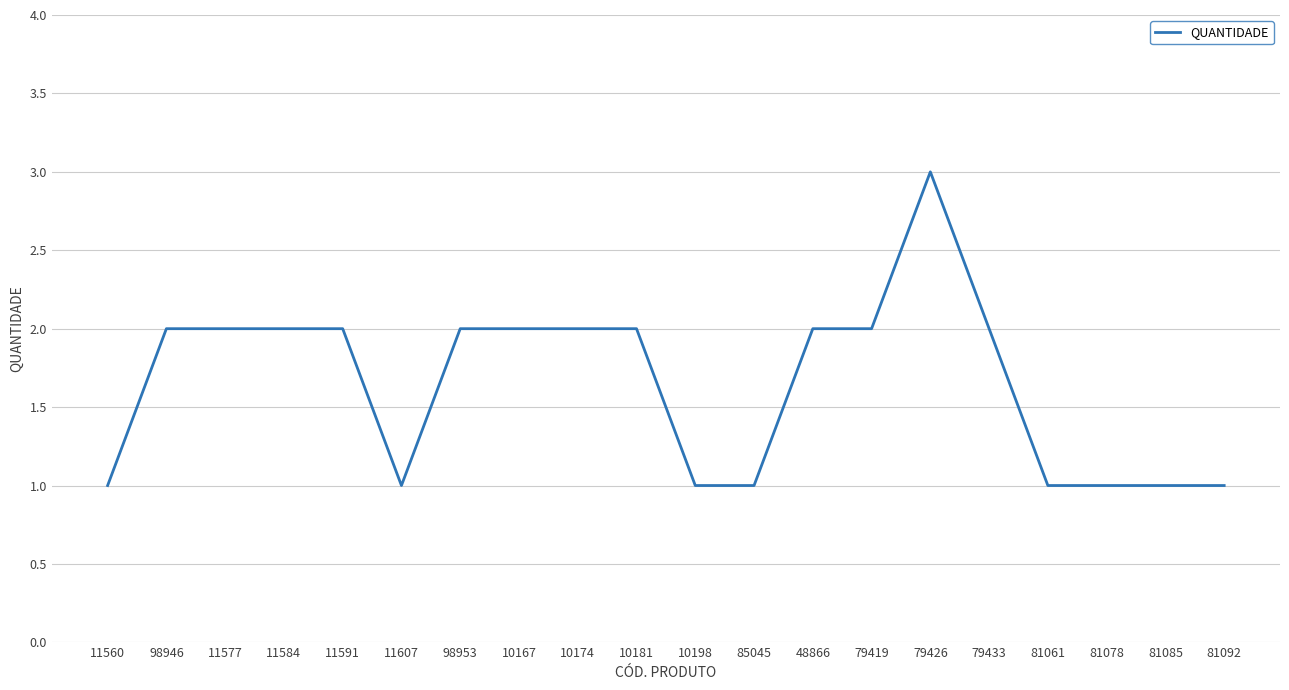

What position from the left is 10174?

9